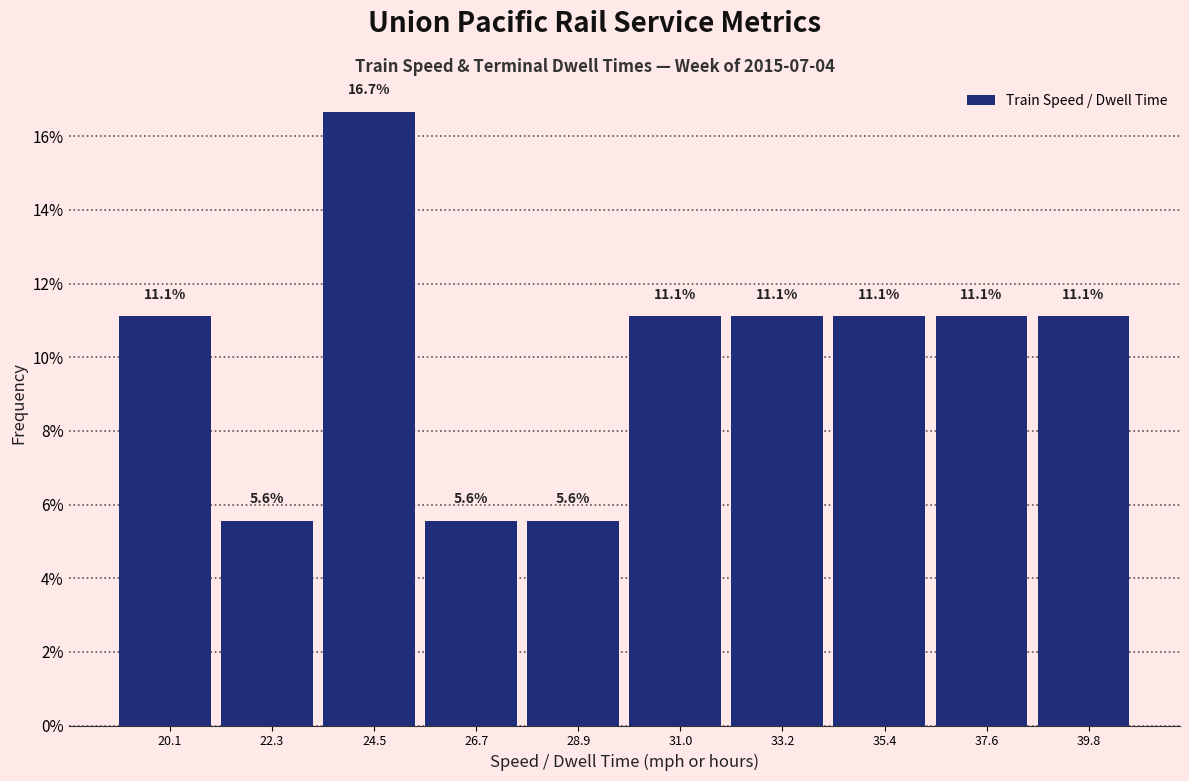

How tall is the bar that spans 30.0 to 32.0 on the x-axis? The bar edges are not printed on the chart, so give them approximately, as read against the axis.

11.1